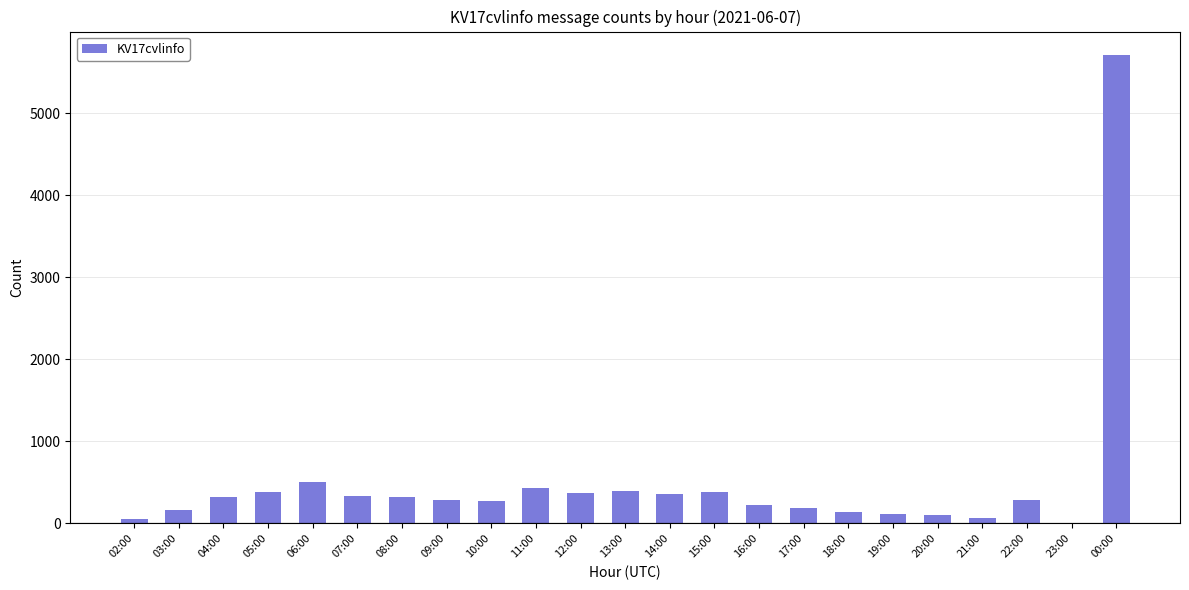

What is the greatest value displayed?

5708